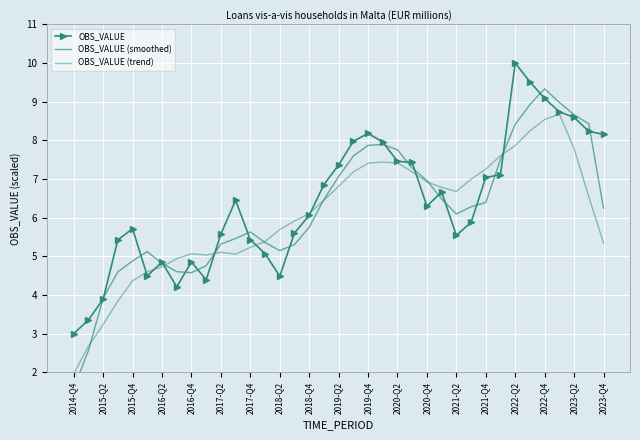

What is the value of the OBS_VALUE point at the 20th from the left?

8.0